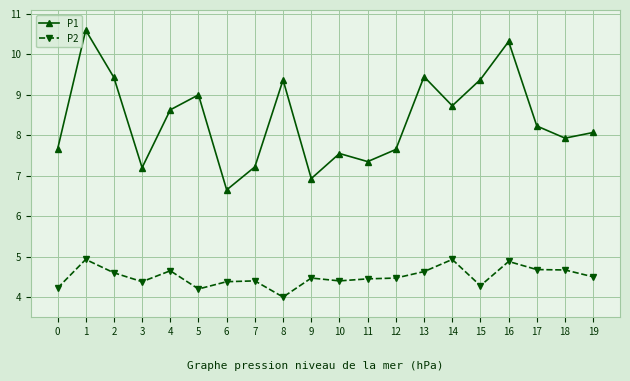

What is the sum of all P1 values?

167.3